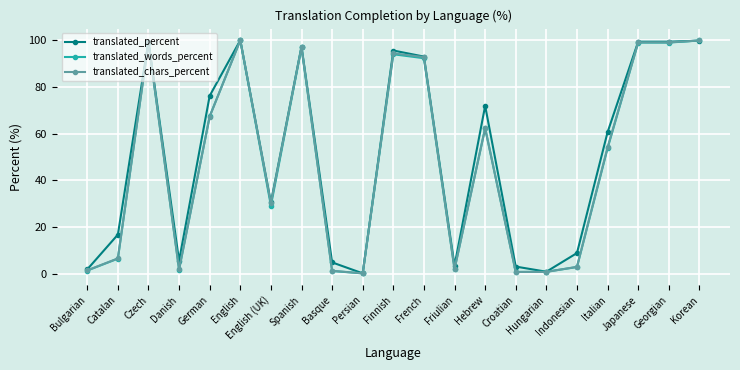

At how many categories does at least one series exceed 75?

9